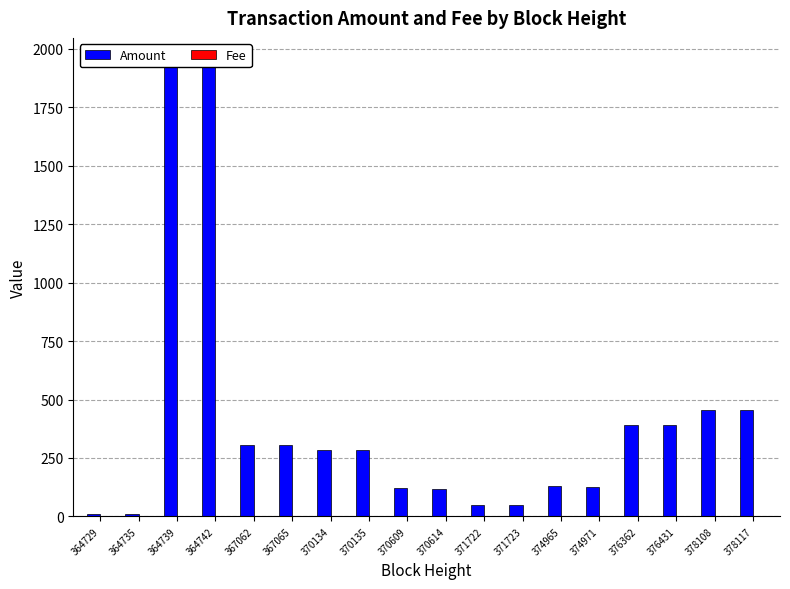

How many bars are there in total?

36